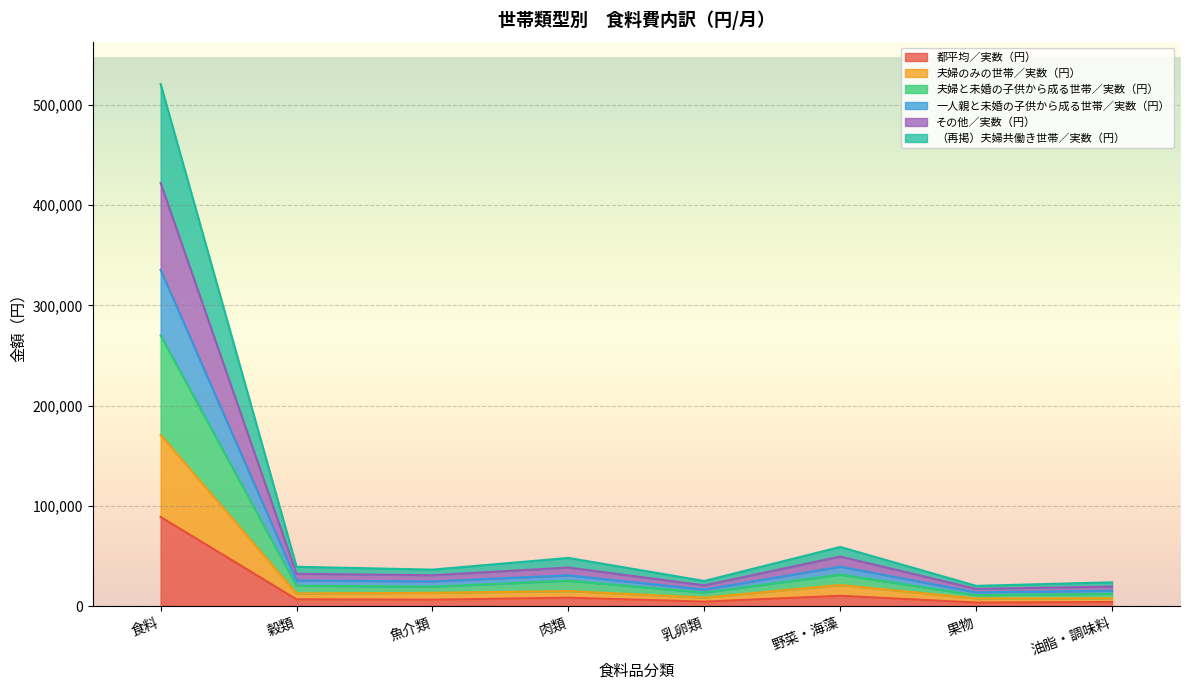

At which label does 一人親と未婚の子供から成る世帯／実数（円） first exceed 32175?

食料